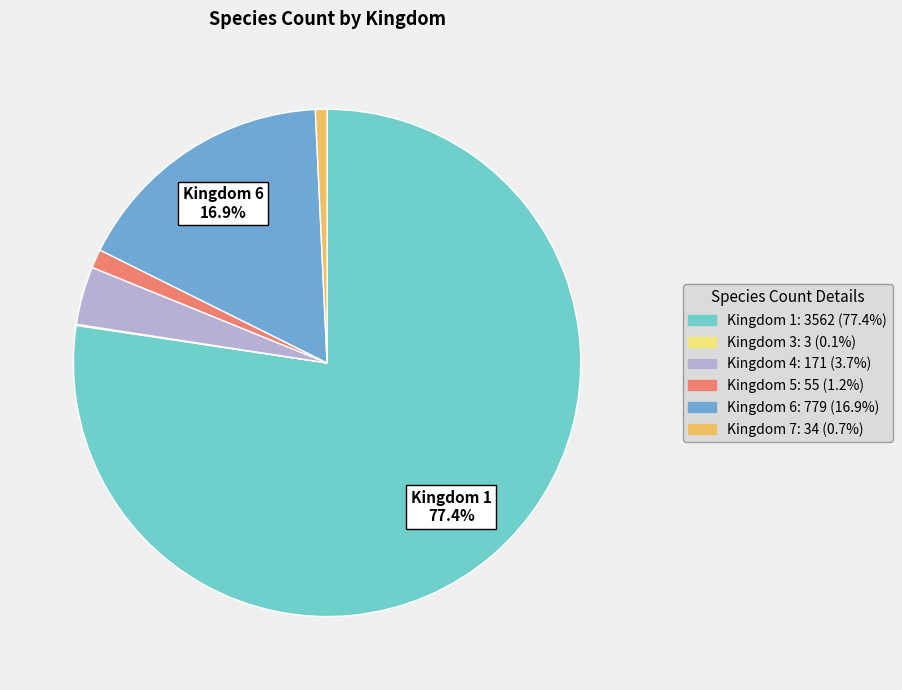

Does any single category account for the majority?

Yes